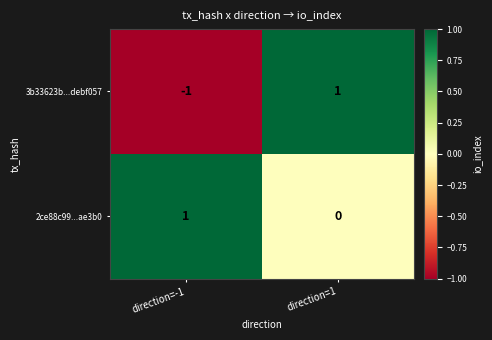

Reading right to left, extract all data points from this chart.

3b33623b...debf057: direction=1=1	direction=-1=-1
2ce88c99...ae3b0: direction=1=0	direction=-1=1